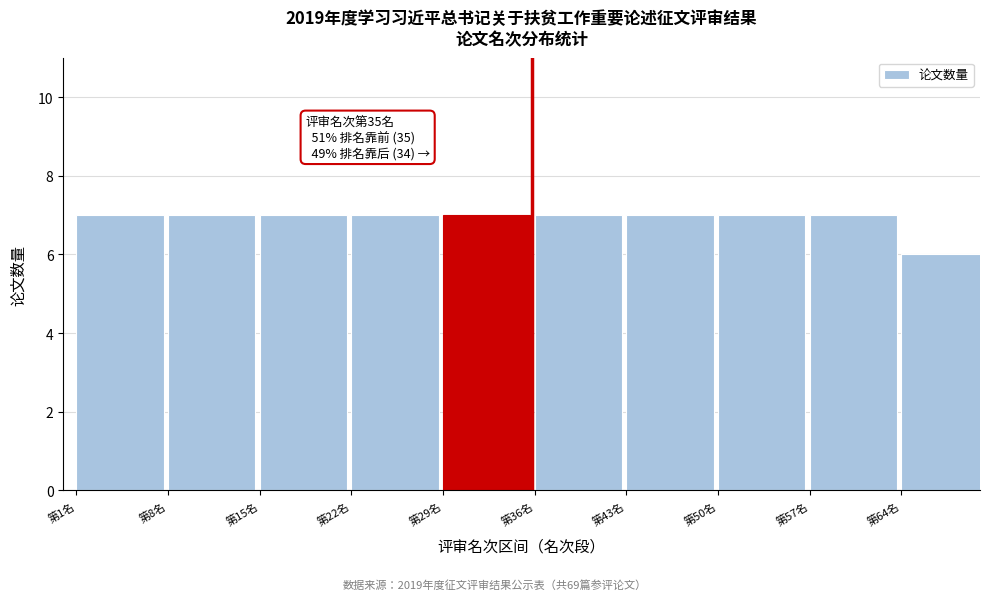

Reading left to right, extract all data points from this chart.

7	7	7	7	7	7	7	7	7	6